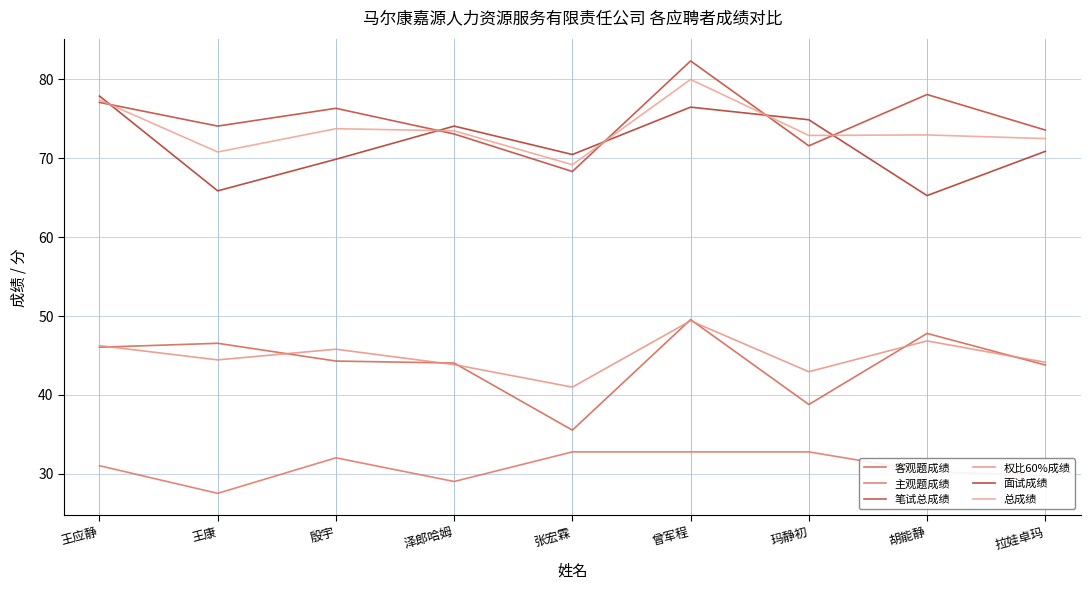

At 泽郎哈姆, list the series in order from largest to smallest.

面试成绩, 总成绩, 笔试总成绩, 客观题成绩, 权比60%成绩, 主观题成绩